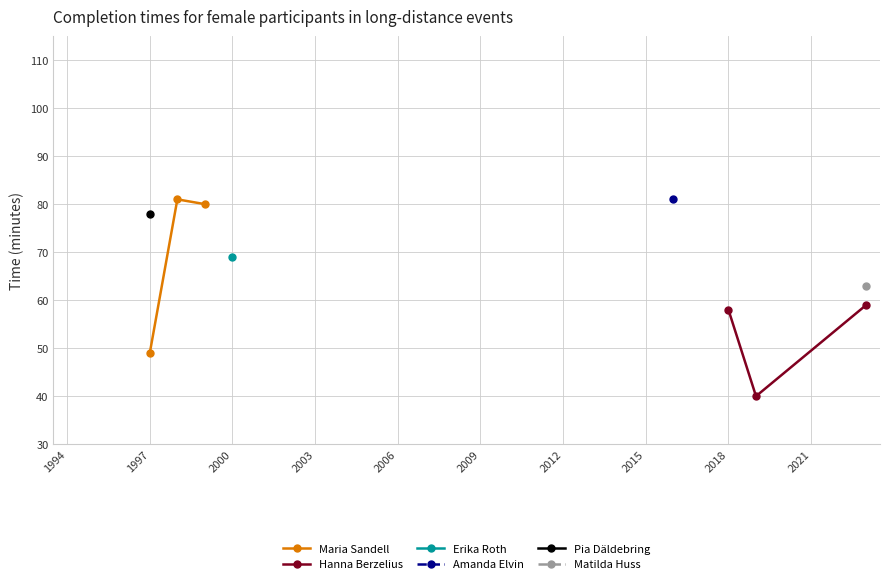

How many lines are shown in the chart?

2